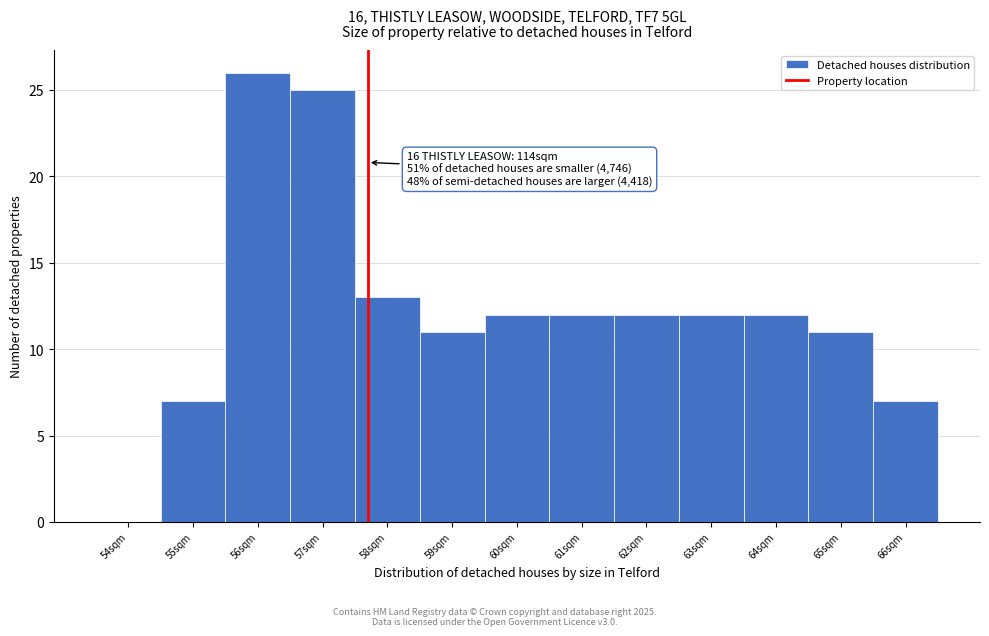

Reading left to right, extract all data points from this chart.

54sqm=0	55sqm=7	56sqm=26	57sqm=25	58sqm=13	59sqm=11	60sqm=12	61sqm=12	62sqm=12	63sqm=12	64sqm=12	65sqm=11	66sqm=7